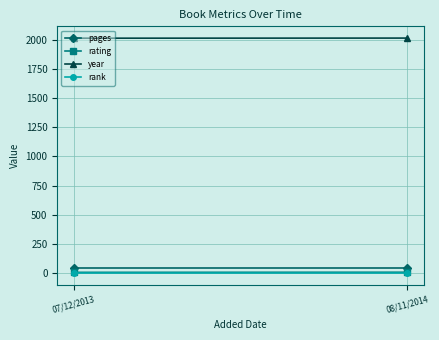

What is the greatest value displayed?

2014